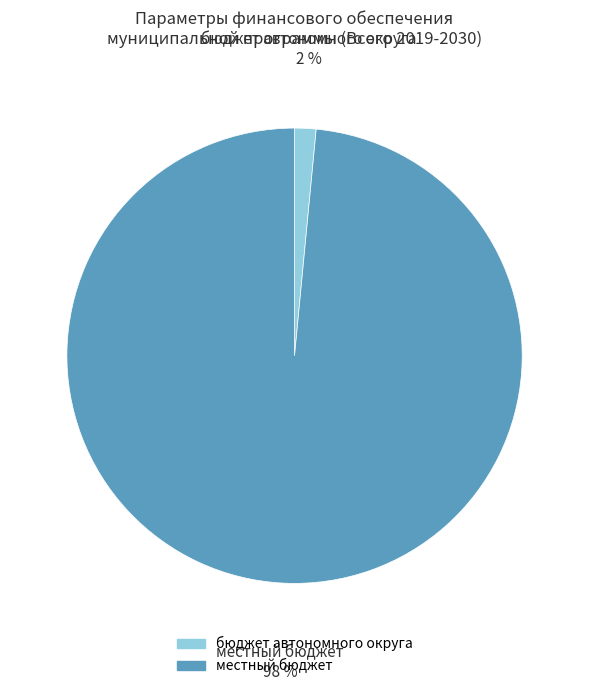

Which category has the smallest portion of the pie?

бюджет автономного округа